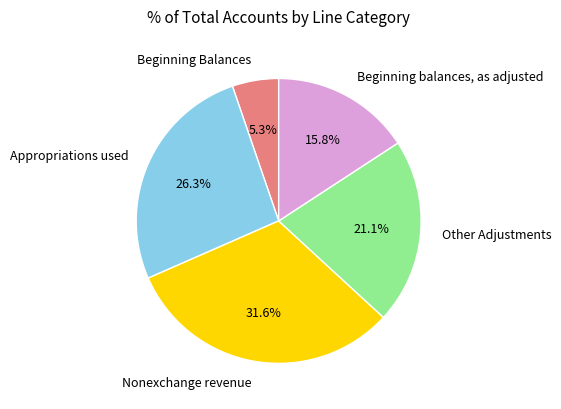

To the nearest percent, what is the average slice percentage?

20%